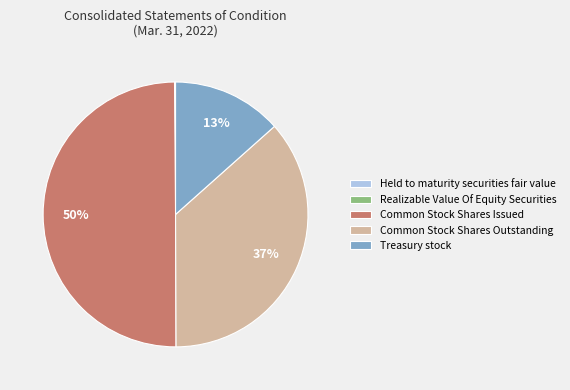

Is Treasury stock the majority of the pie?

No